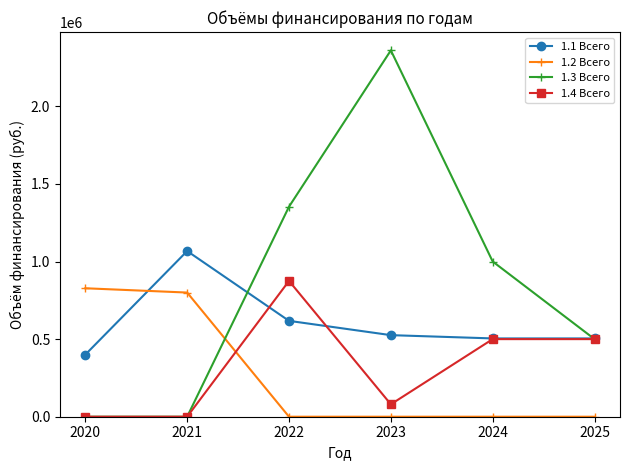

What is the greatest value displayed?

2360500.1